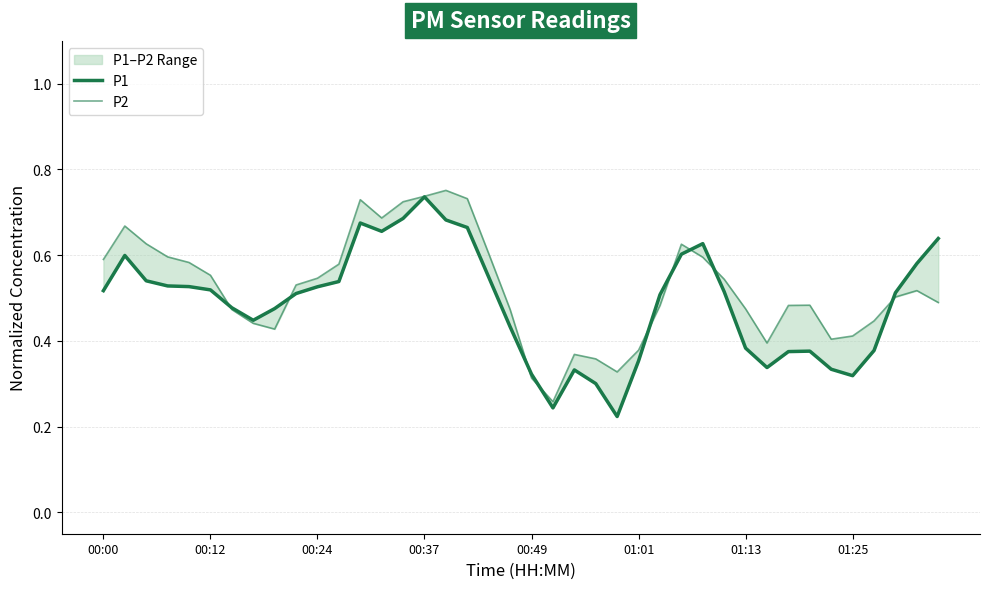

Between 00:00 and 8, which is larger?

00:00